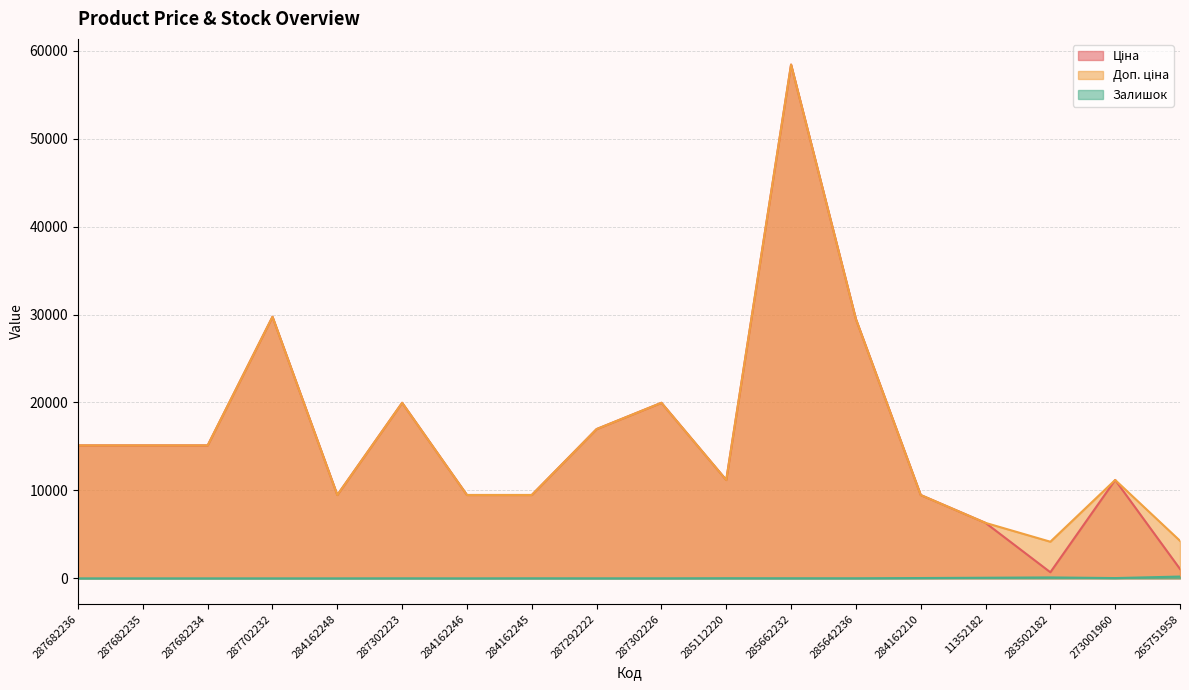

What is the greatest value displayed?

58426.5